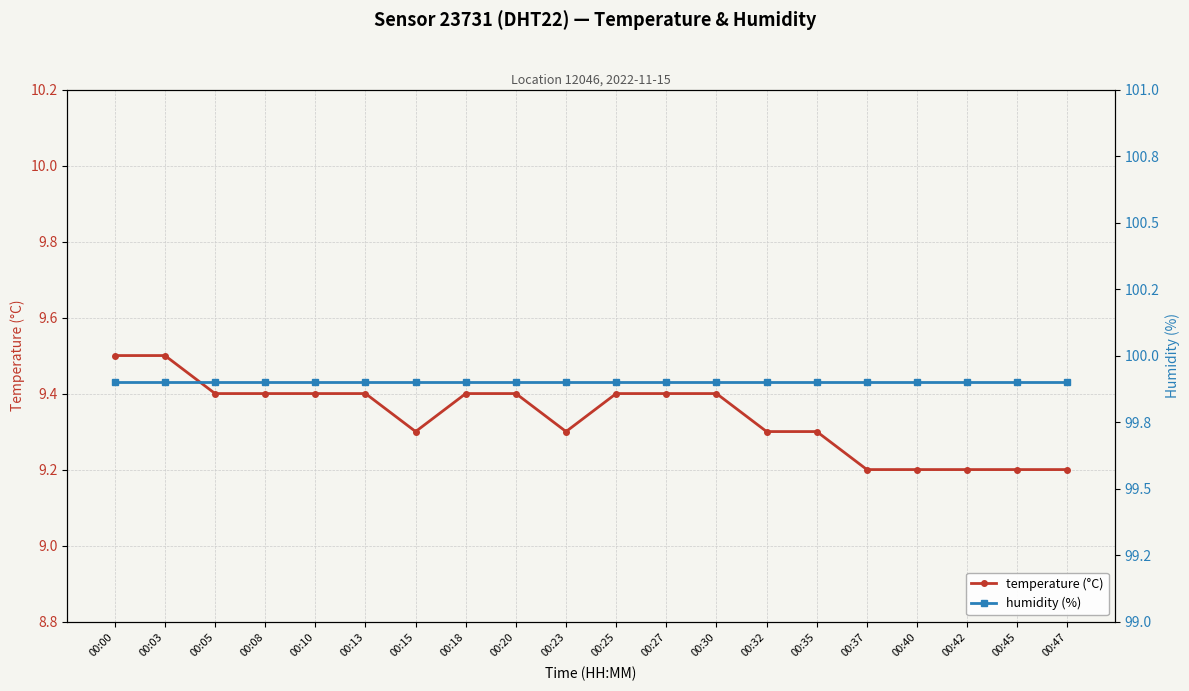

What is the average value of the humidity (%) series?

99.9